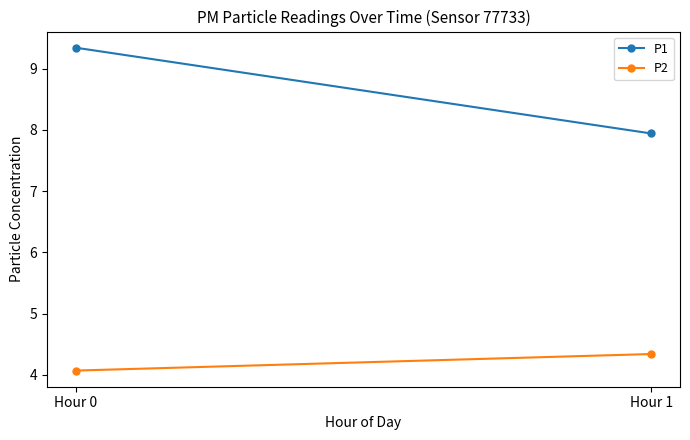

Which series changed the most between Hour 0 and Hour 1?

P1